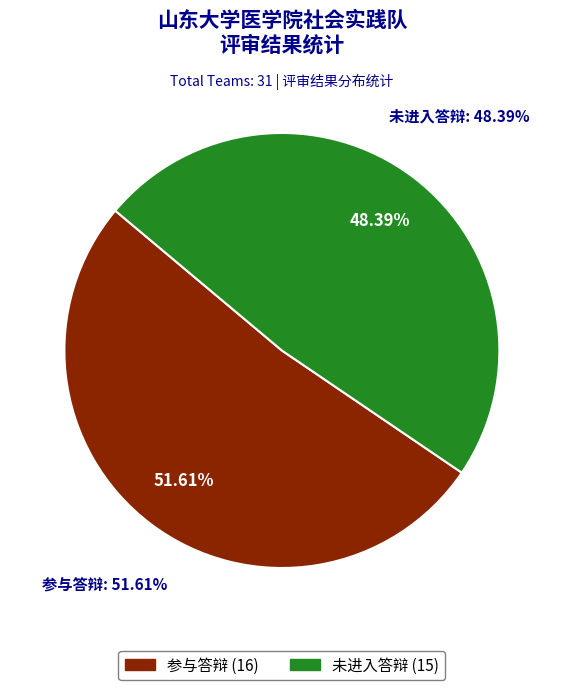

How much of the chart is everything except 未进入答辩?

51.6%